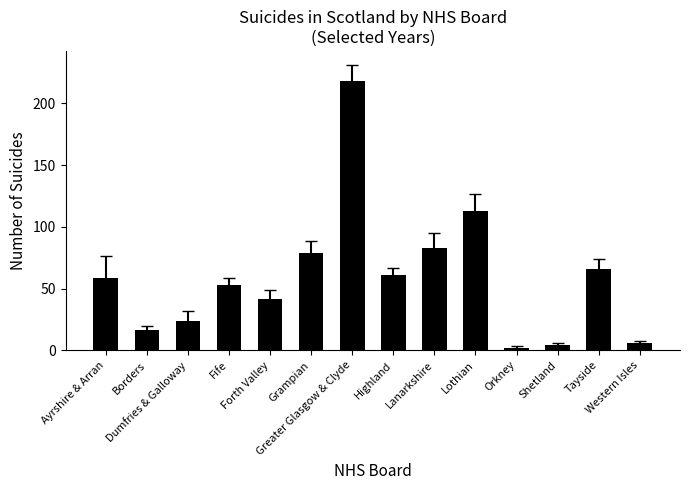

What is the difference between the values at Lanarkshire and Highland?

22.0